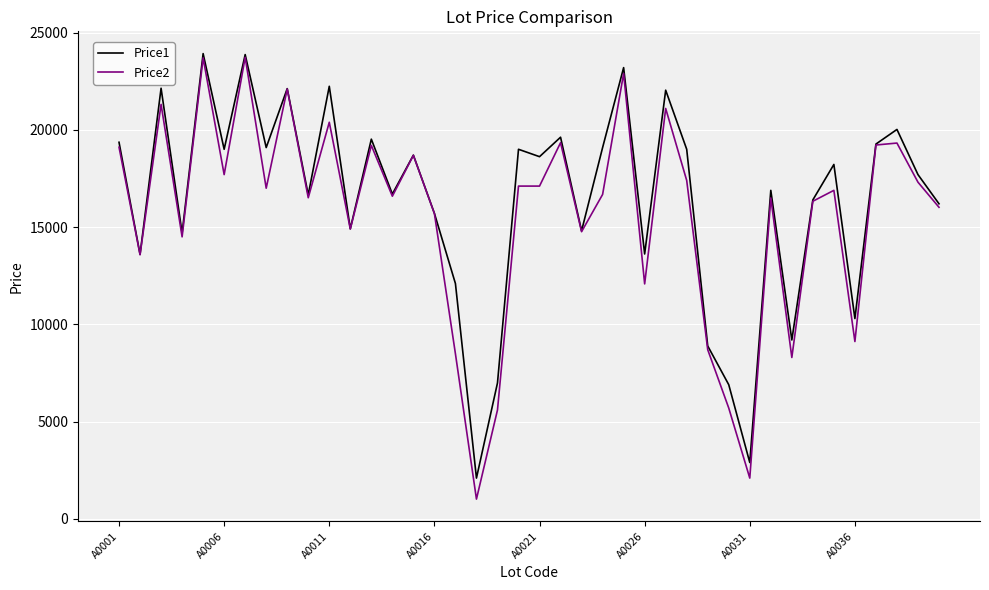

Which series has the largest range (max minus min)?

Price2